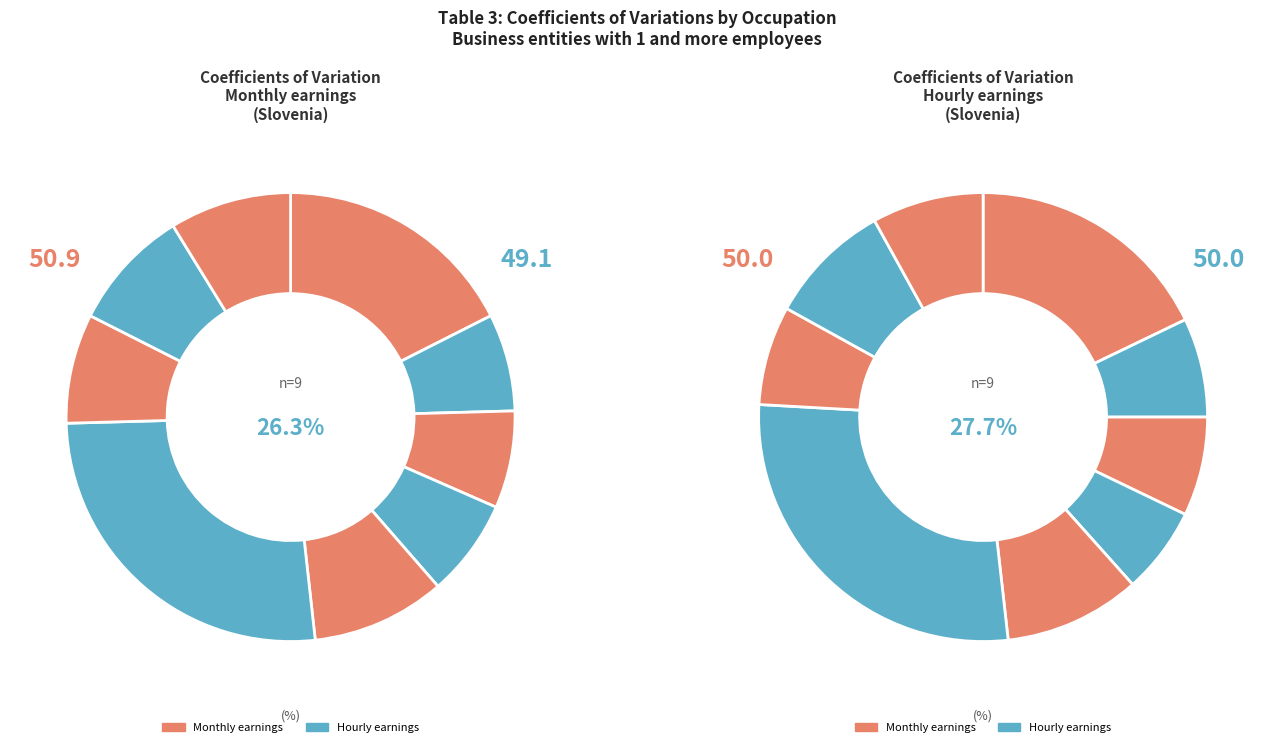

Rank the series by their average value, from lowest to highest.

Hourly earnings, Monthly earnings